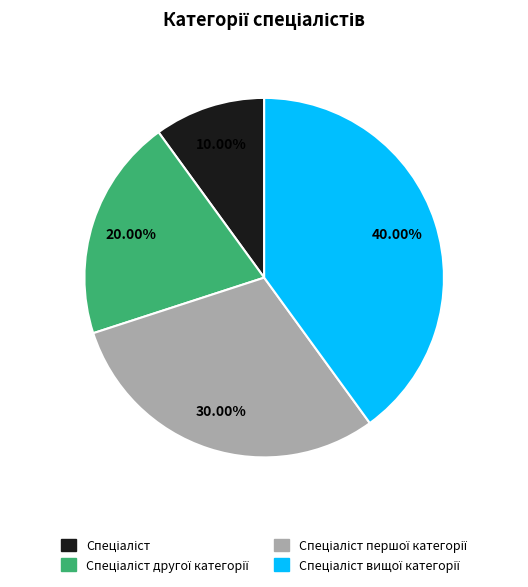

Does any single category account for the majority?

No